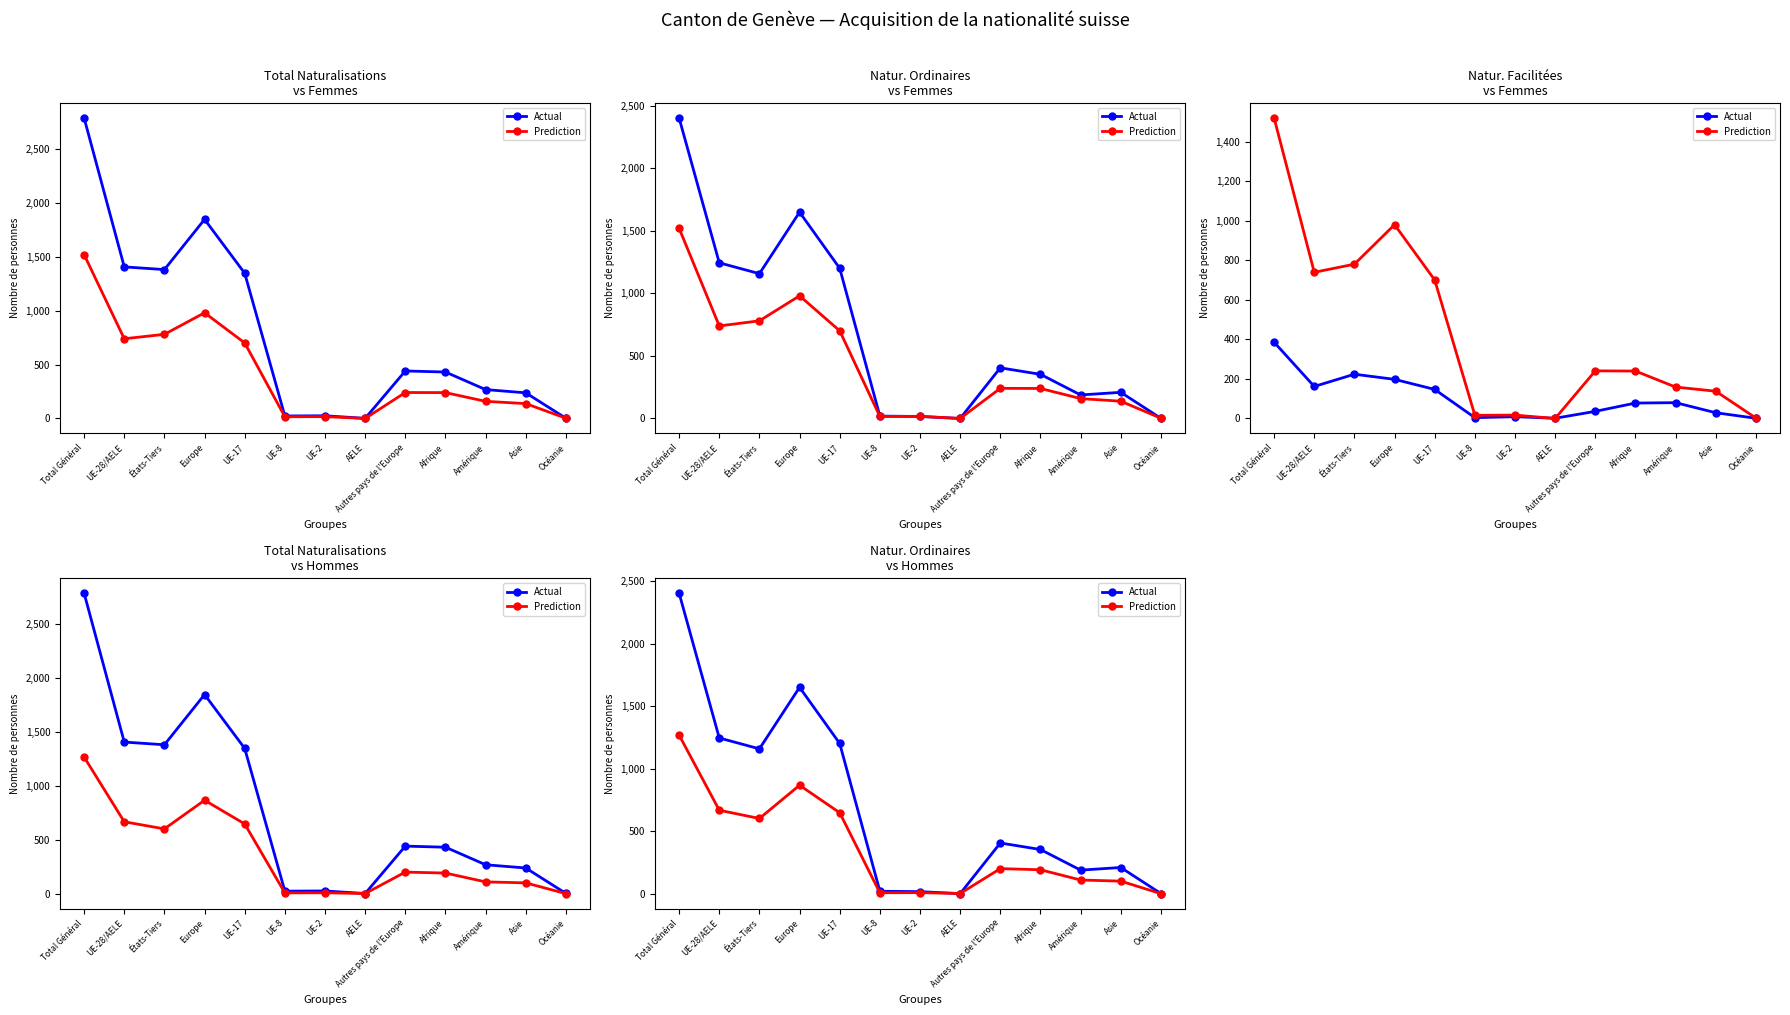

What is the label of the 6th point from the right?

AELE